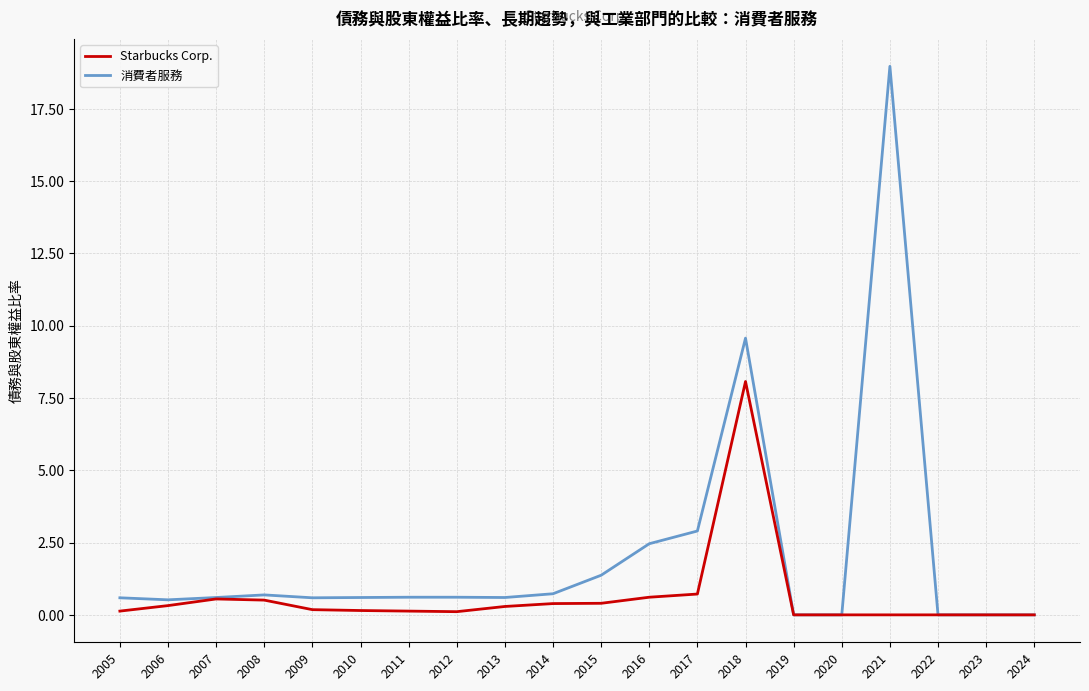

The value of 消費者服務 at 2024 is 0.0. True or false?

True